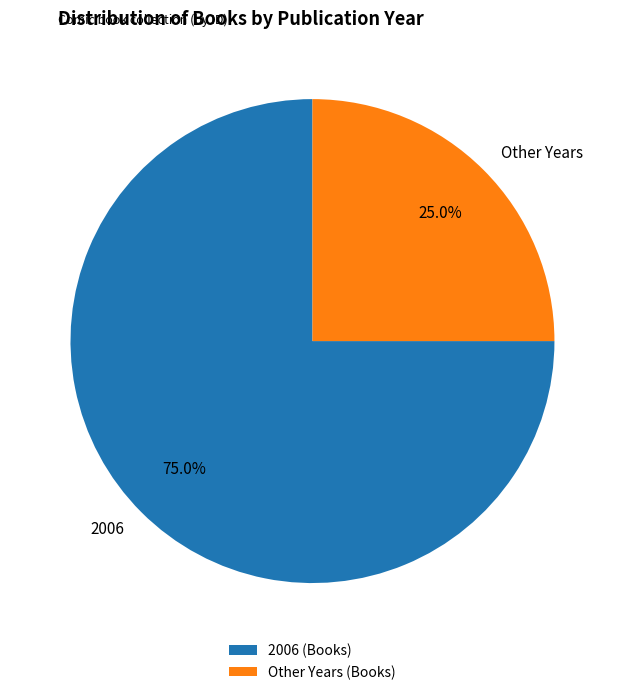

Is there any slice that represents more than half of the pie?

Yes